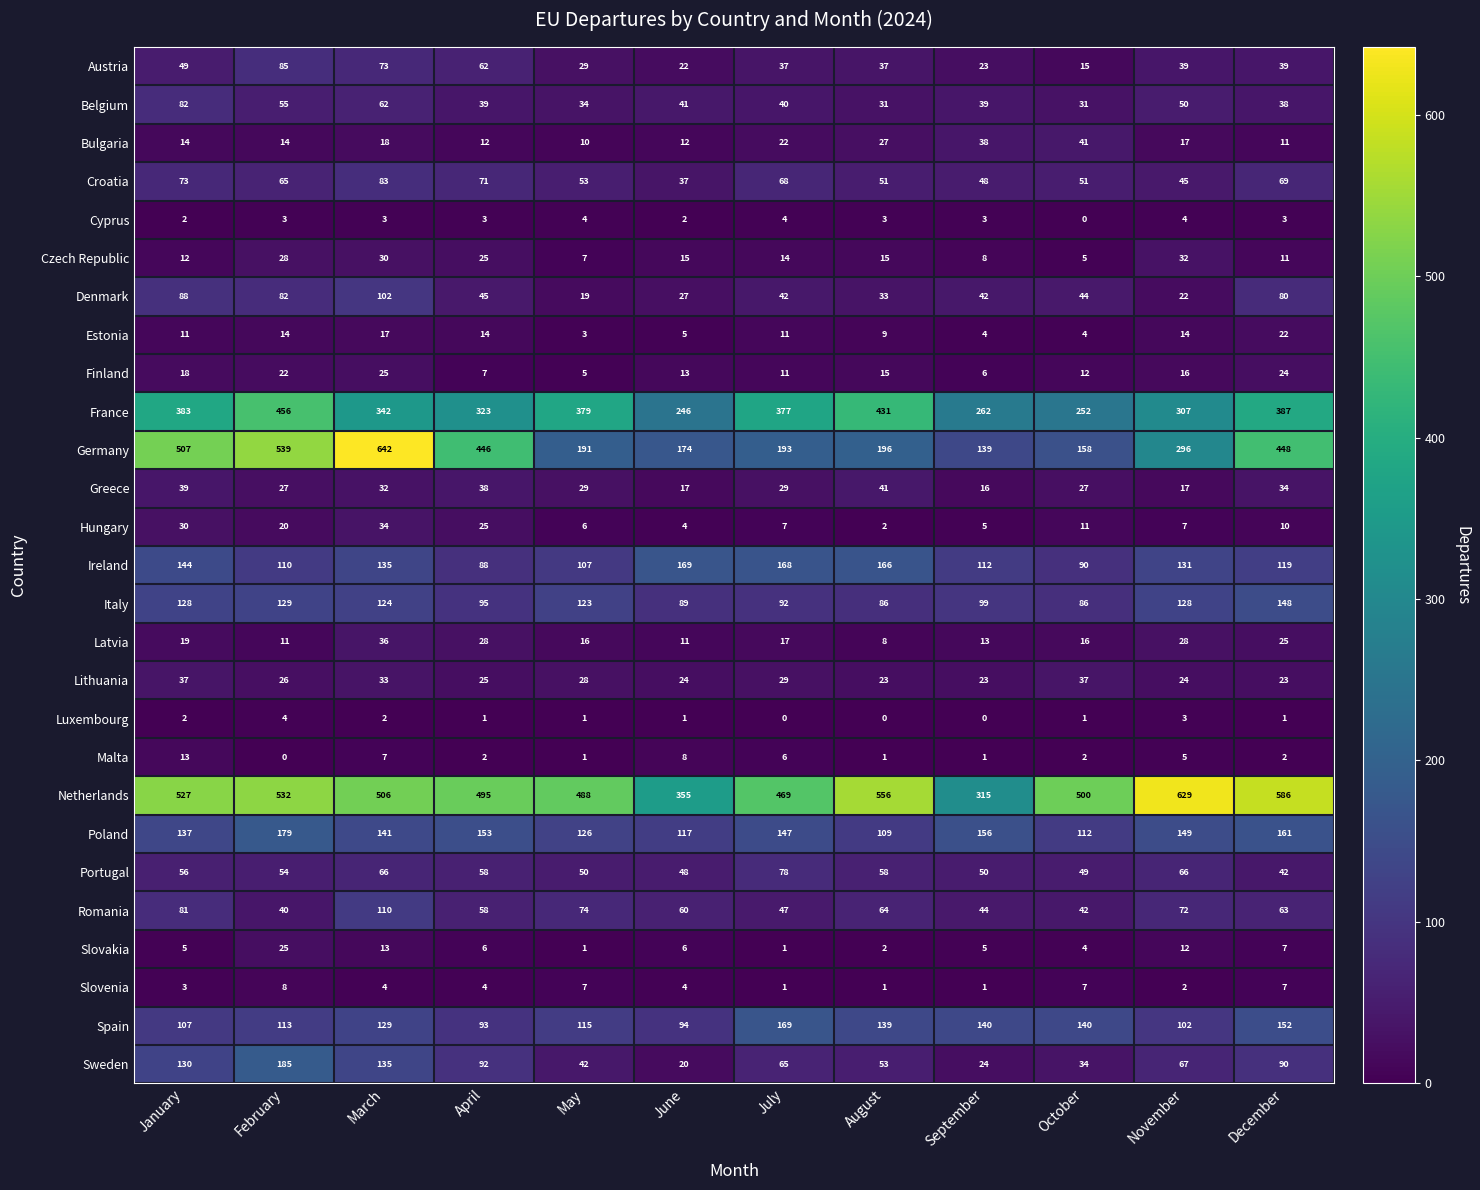

At how many categories does at least one series exceed 35?

12